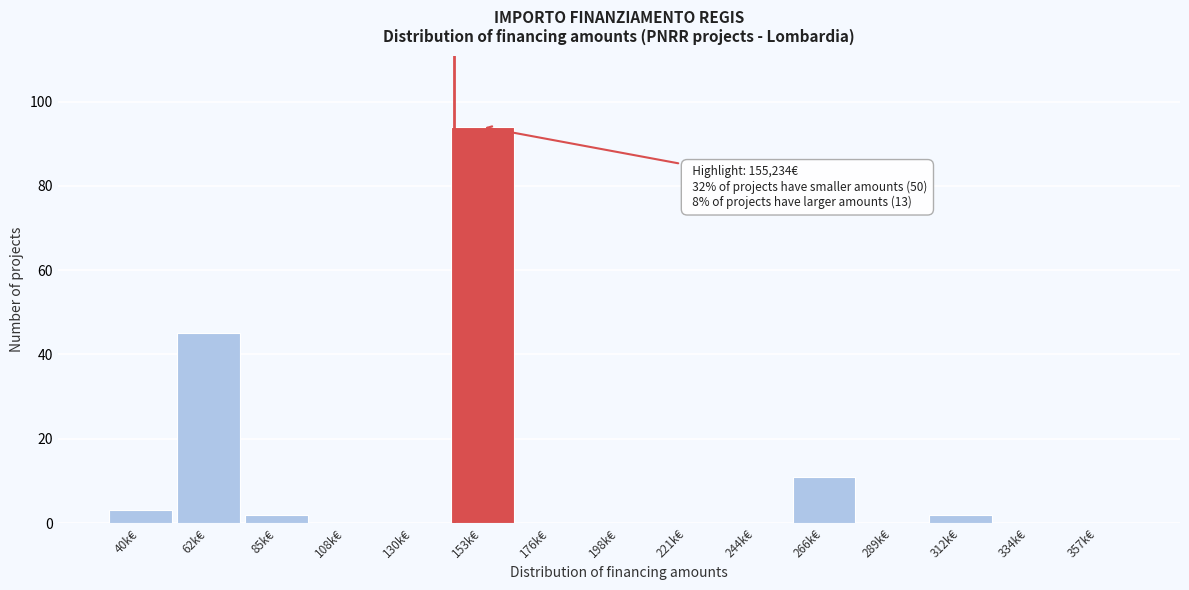

Reading left to right, transcribe all the data shown in this chart.

40k€=3	62k€=45	85k€=2	108k€=0	130k€=0	153k€=94	176k€=0	198k€=0	221k€=0	244k€=0	266k€=11	289k€=0	312k€=2	334k€=0	357k€=0